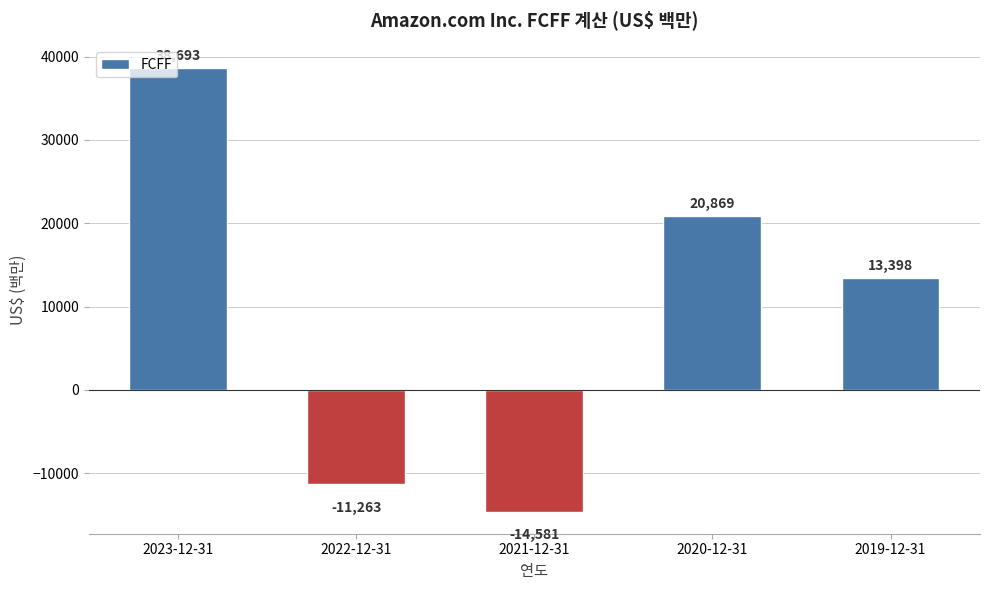

How many data points are less than 13398?

2